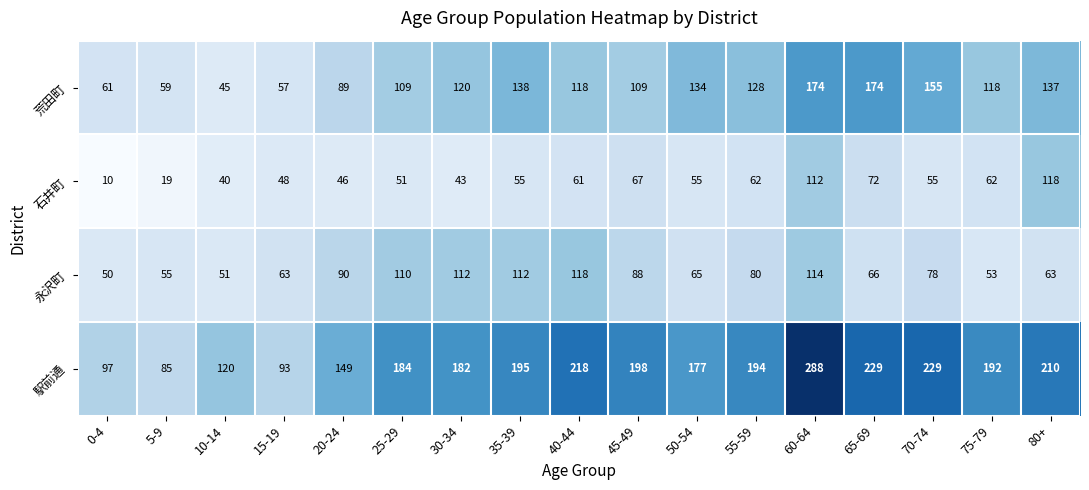

Rank the series by their average value, from highest to lowest.

駅前通, 荒田町, 永沢町, 石井町